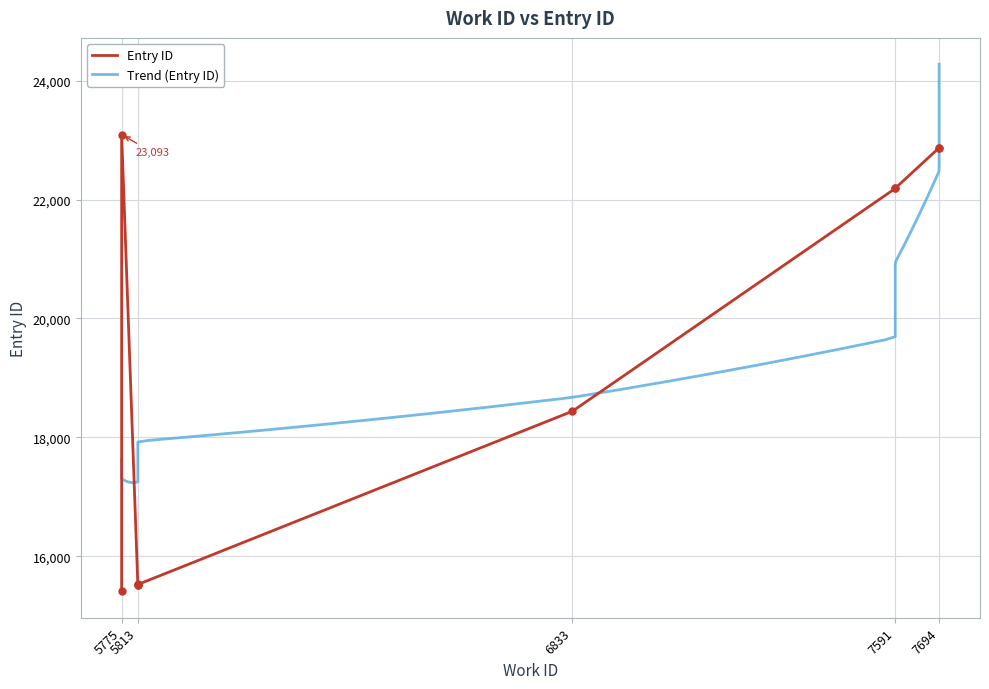

Is it true that the value at 7694 is 22871?

True